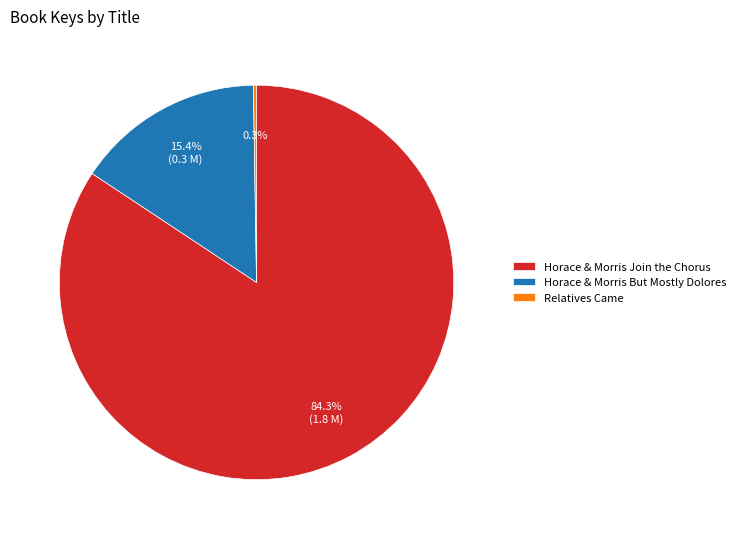

Which slice is the largest?

Horace & Morris Join the Chorus